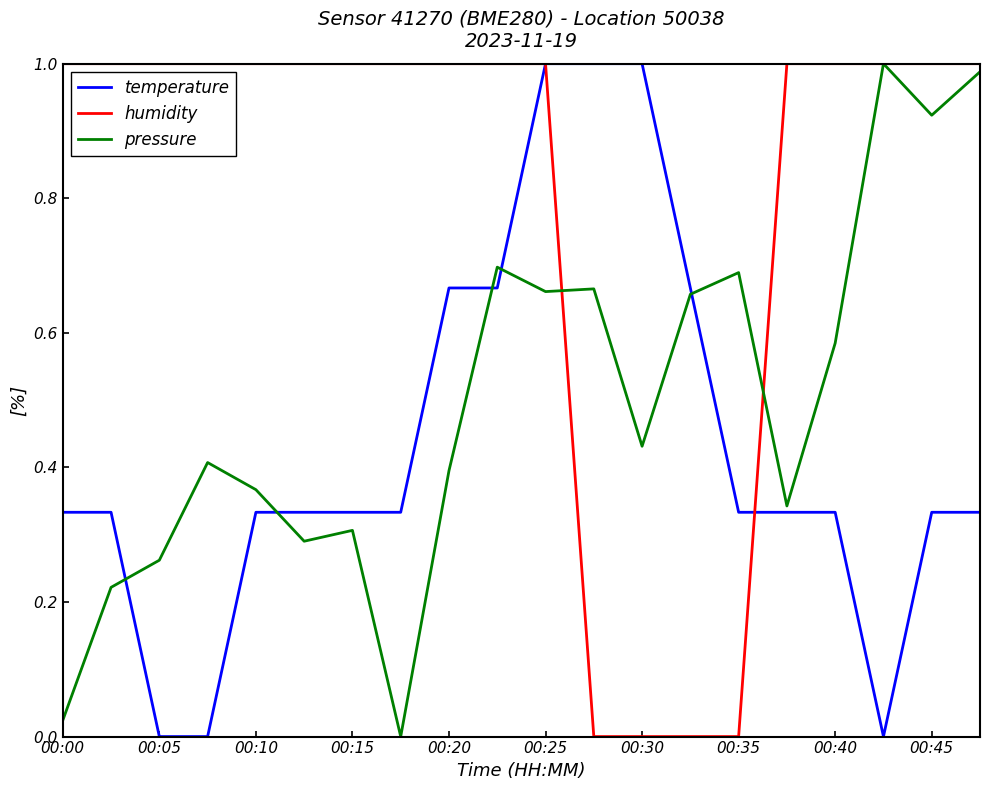

True or false: pressure has more than 2 interior local peaks.

True